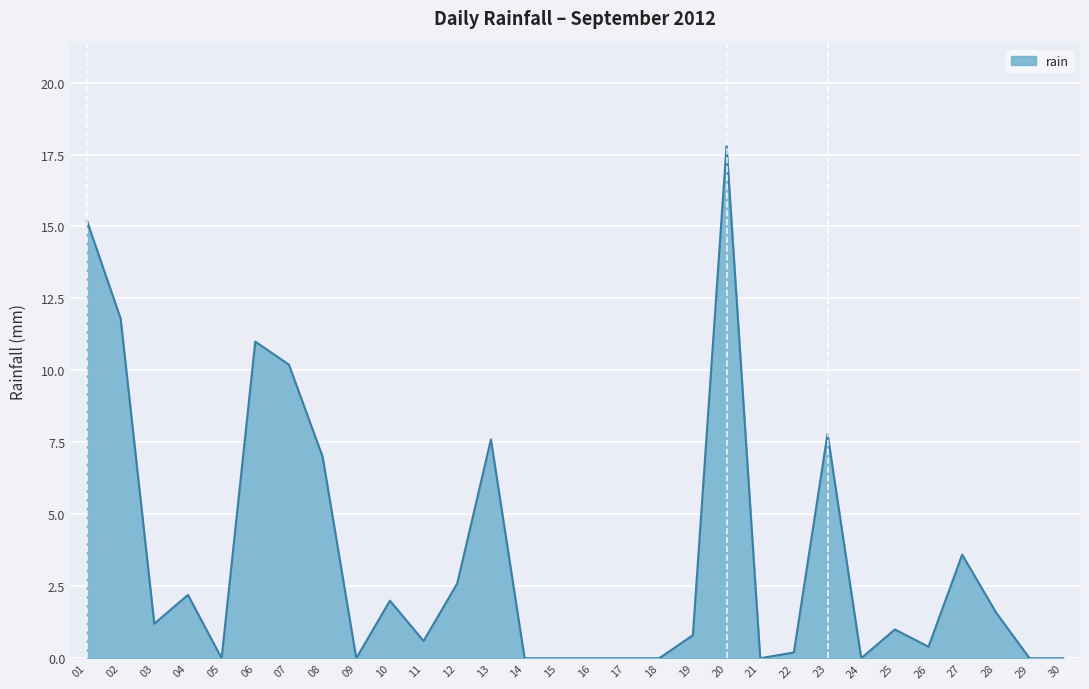

What is the change in value from 11 to 16?

-0.6